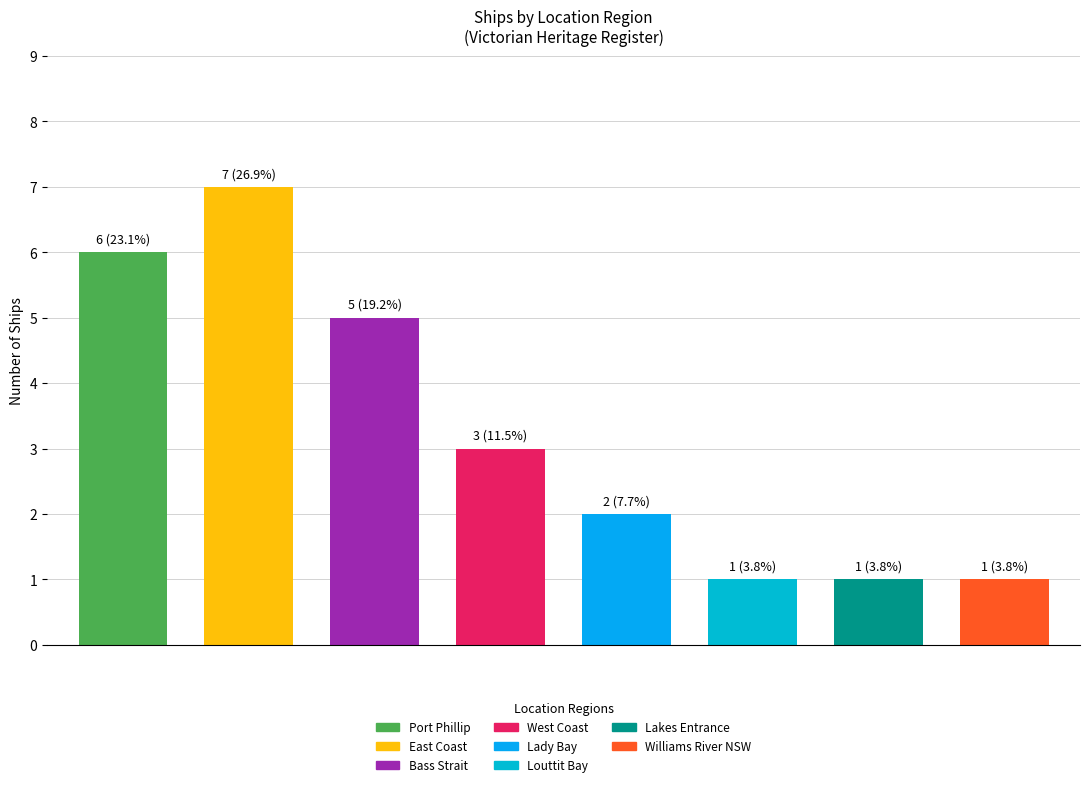

What is the difference between the maximum and minimum values?

6